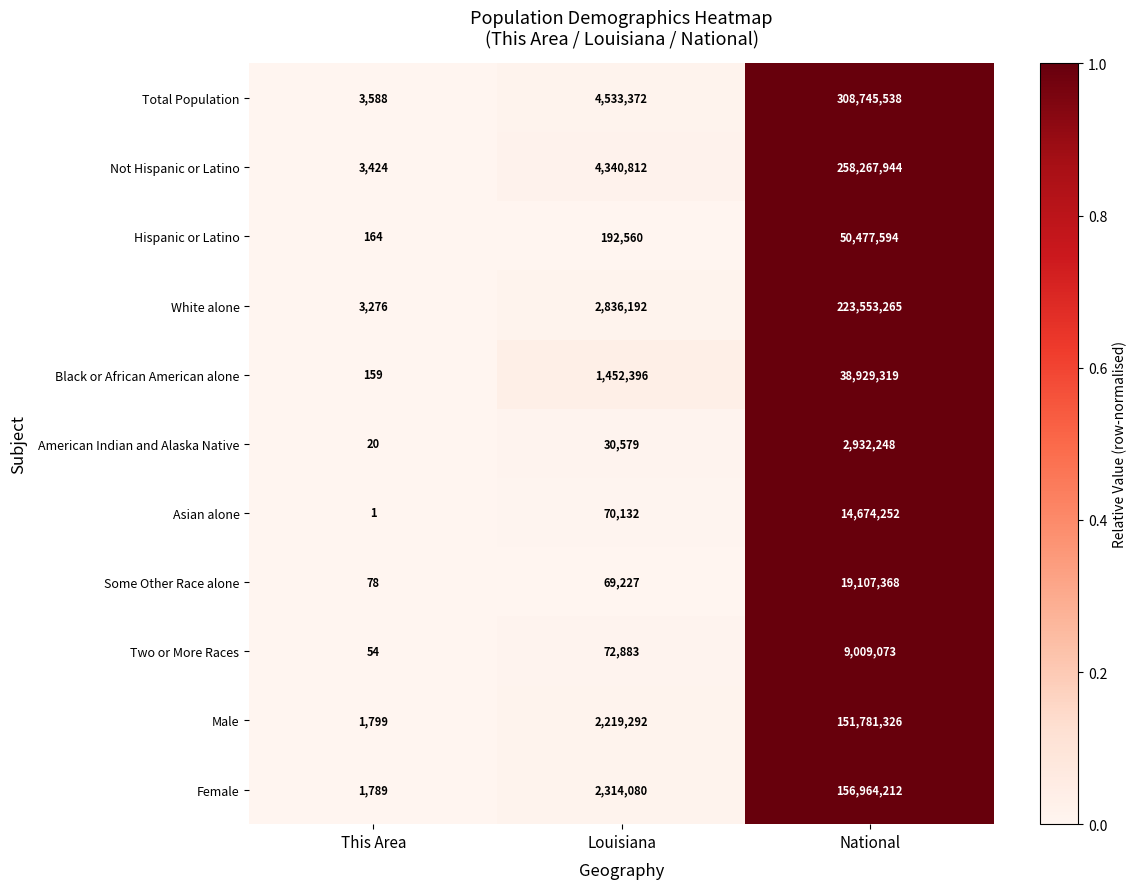

At which category is the sum across all series the highest?

National